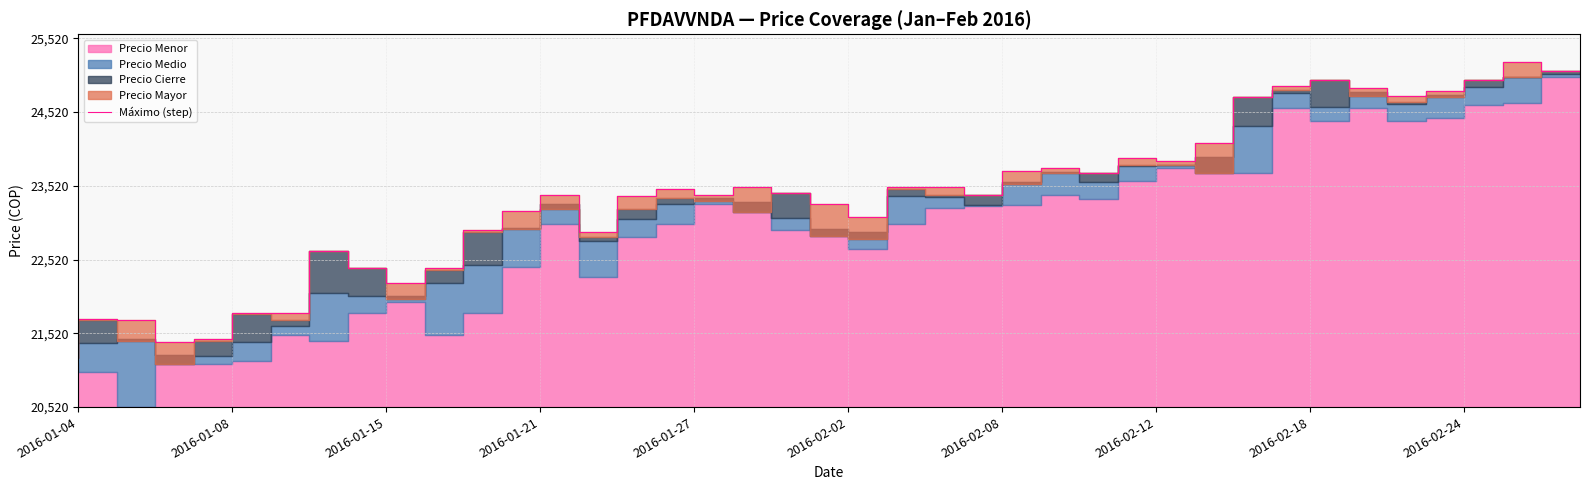

Where is the data nearest to the value 2780?

2016-02-02